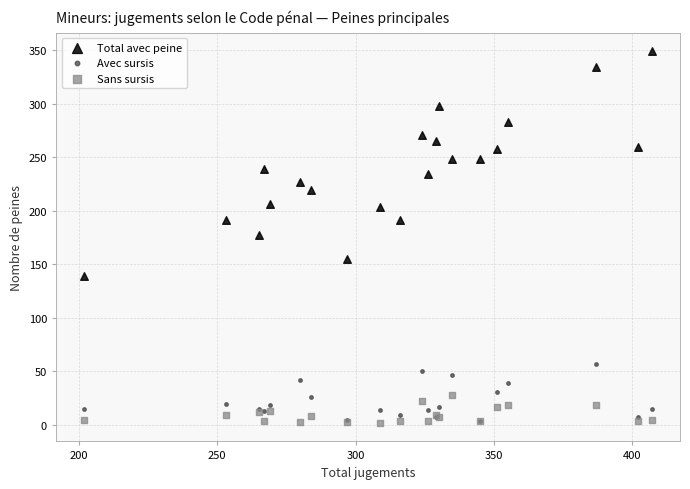

Which series contains the highest Y value?

Total avec peine